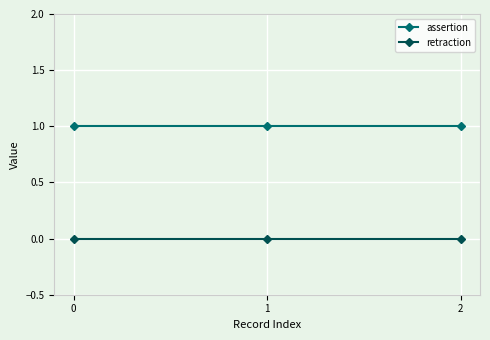

The value of assertion at 0 is 0. True or false?

False